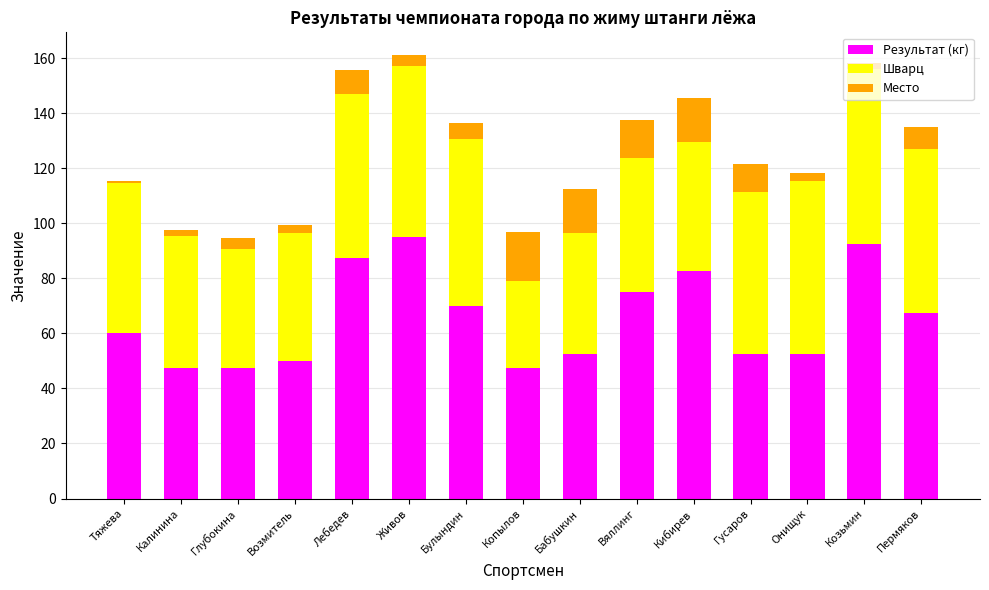

What is the sum of all Результат (кг) values?

980.0